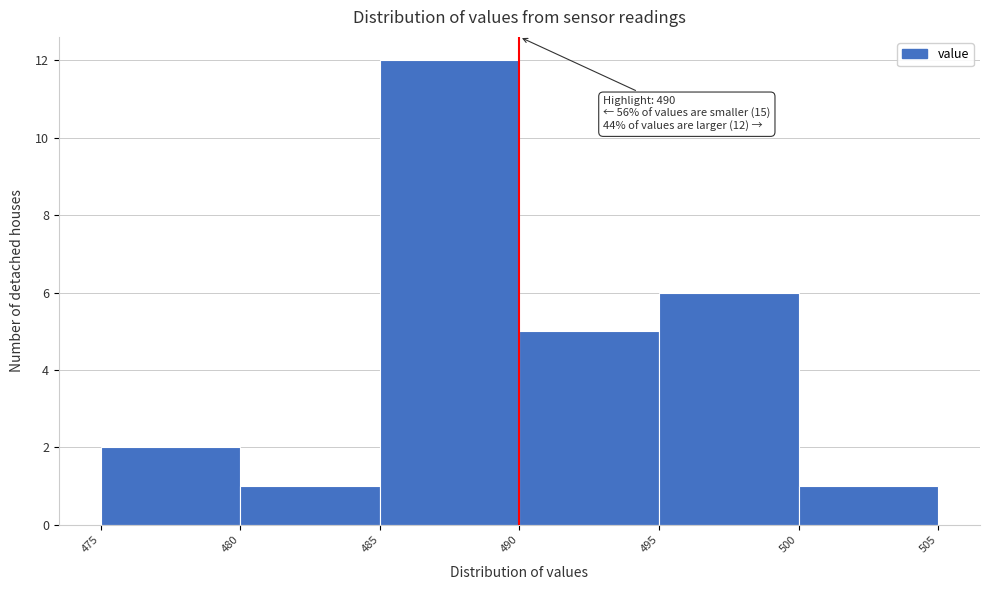

Over which range of the x-axis is the bar tallest?

485 to 490